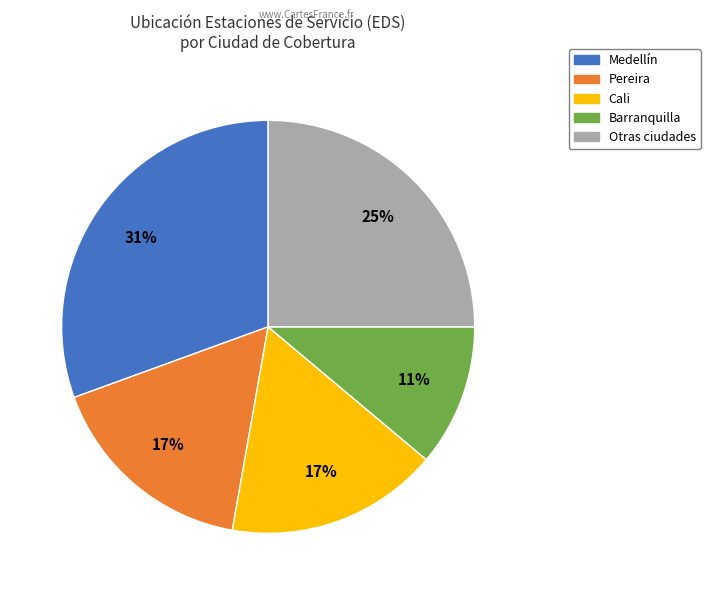

Does any single category account for the majority?

No